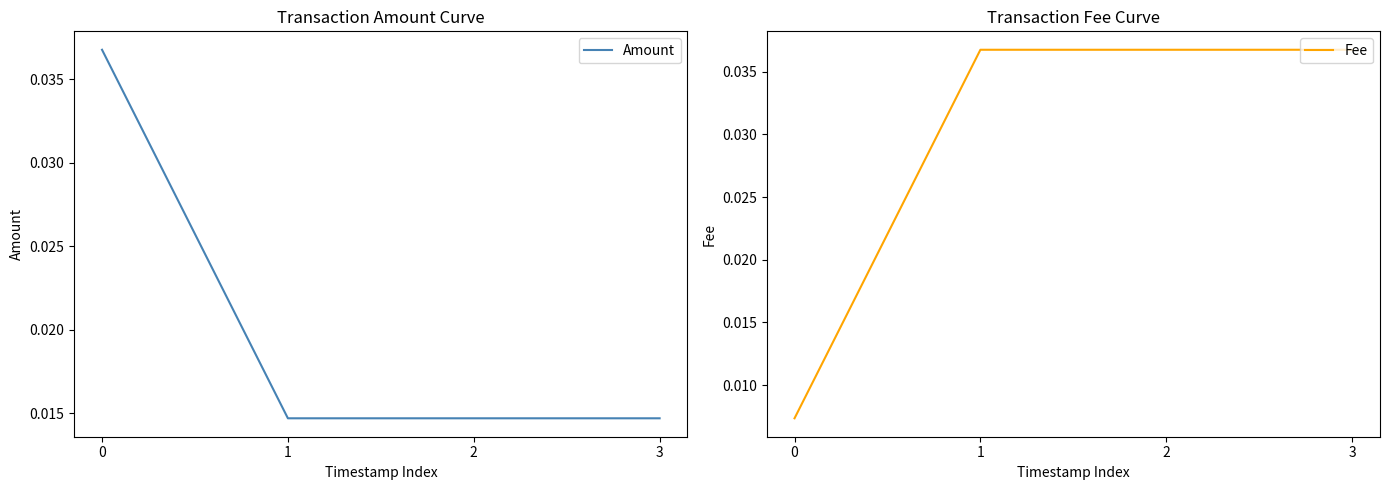

Between 1 and 3, which series saw the biggest shift?

Amount